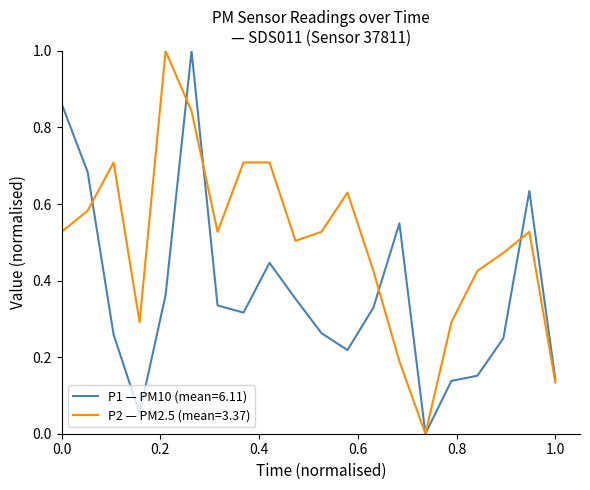

Which series has the largest total across all categories?

P2 — PM2.5 (mean=3.37)